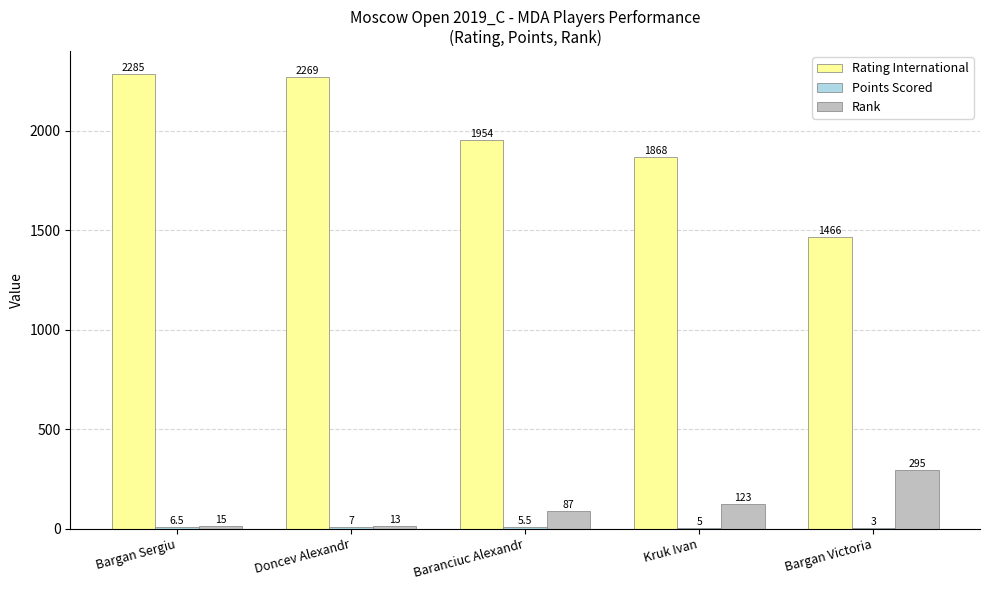

Are the bars grouped side by side (vs. stacked)?

Yes